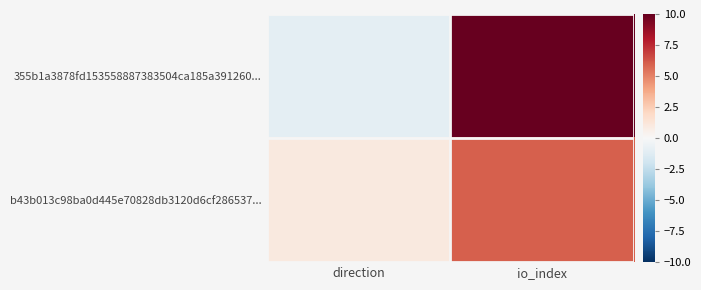

Which series has the largest range (max minus min)?

355b1a3878fd153558887383504ca185a391260...